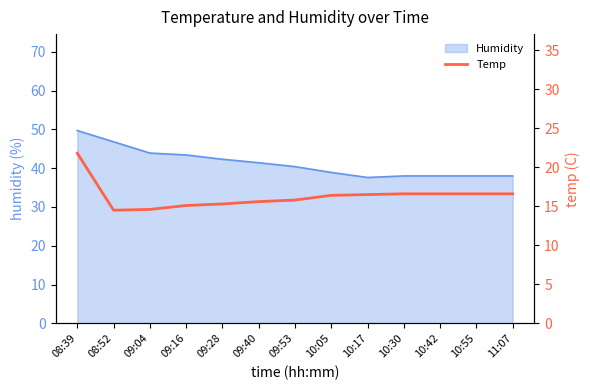

What is the difference between the second highest and minimum values?

2.1